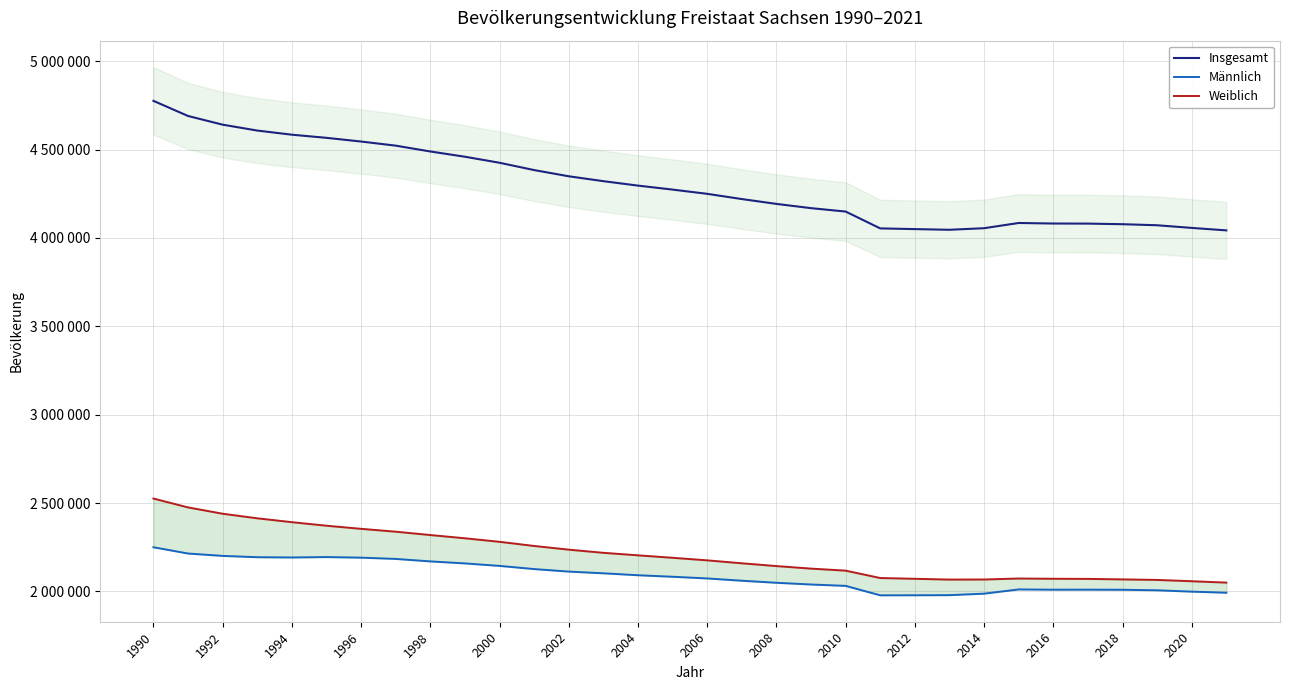

At which category is the sum across all series the highest?

1990